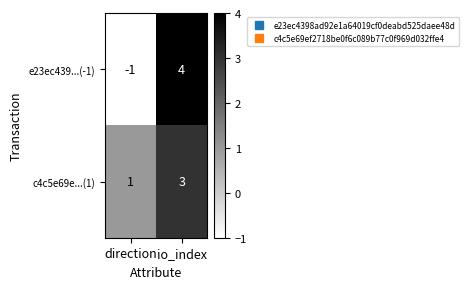

Count the number of categories in the chart.

2